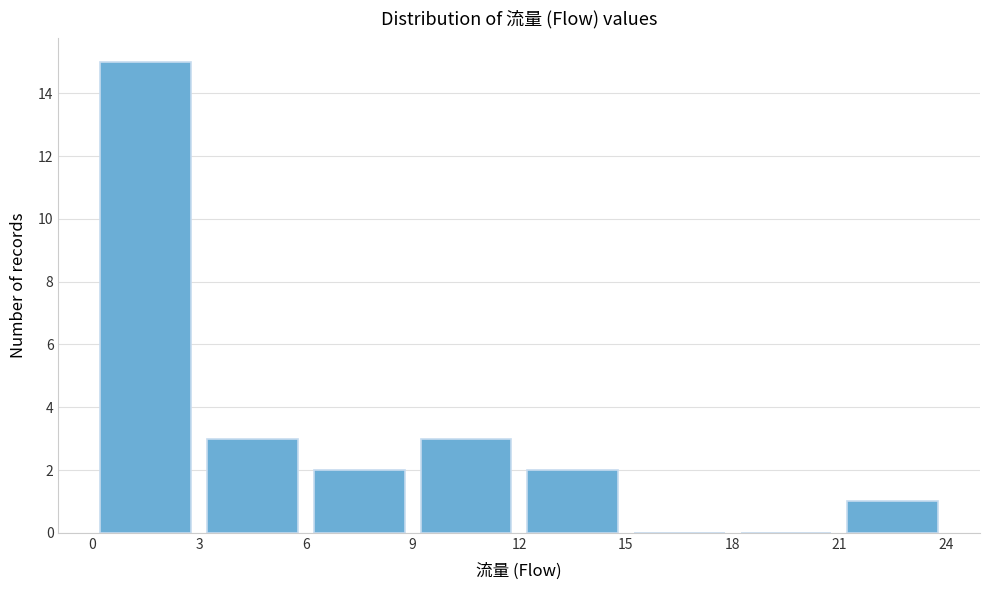

Reading left to right, list every bar in this chart as the range it spans on the x-axis followed by its height. The values are not printed on the chart, so give them approximately, as read against the axis.

0 to 3: 15
3 to 6: 3
6 to 9: 2
9 to 12: 3
12 to 15: 2
15 to 18: 0
18 to 21: 0
21 to 24: 1